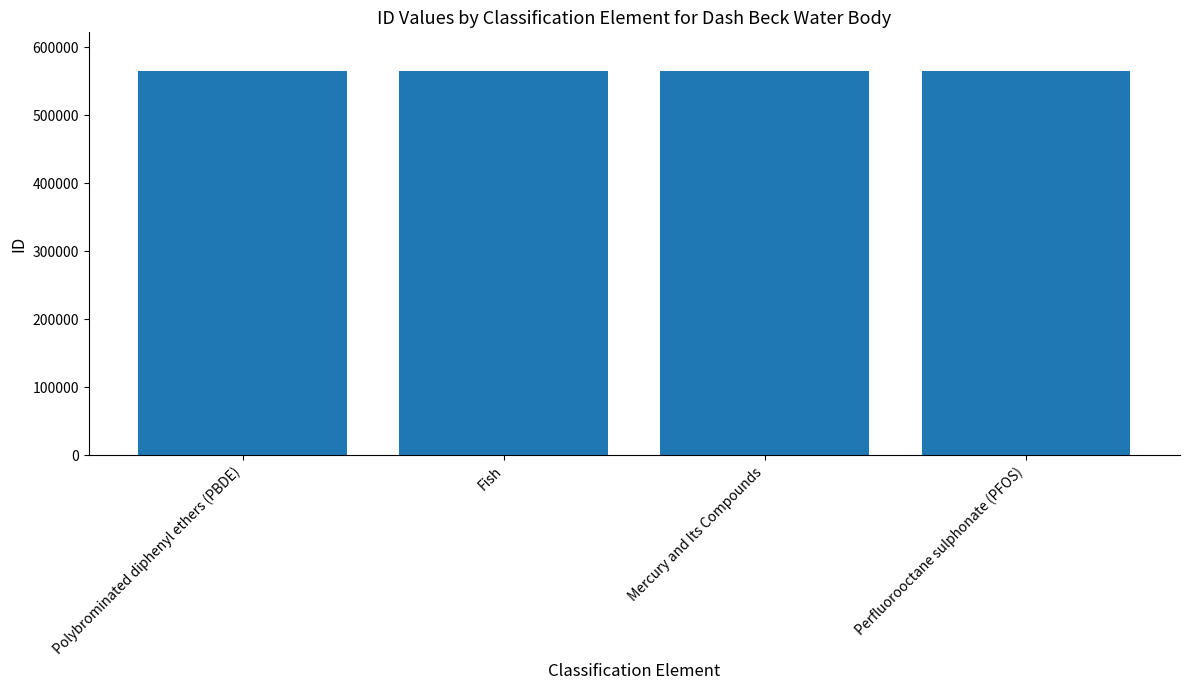

Is it true that the value at Fish is 565717?

True